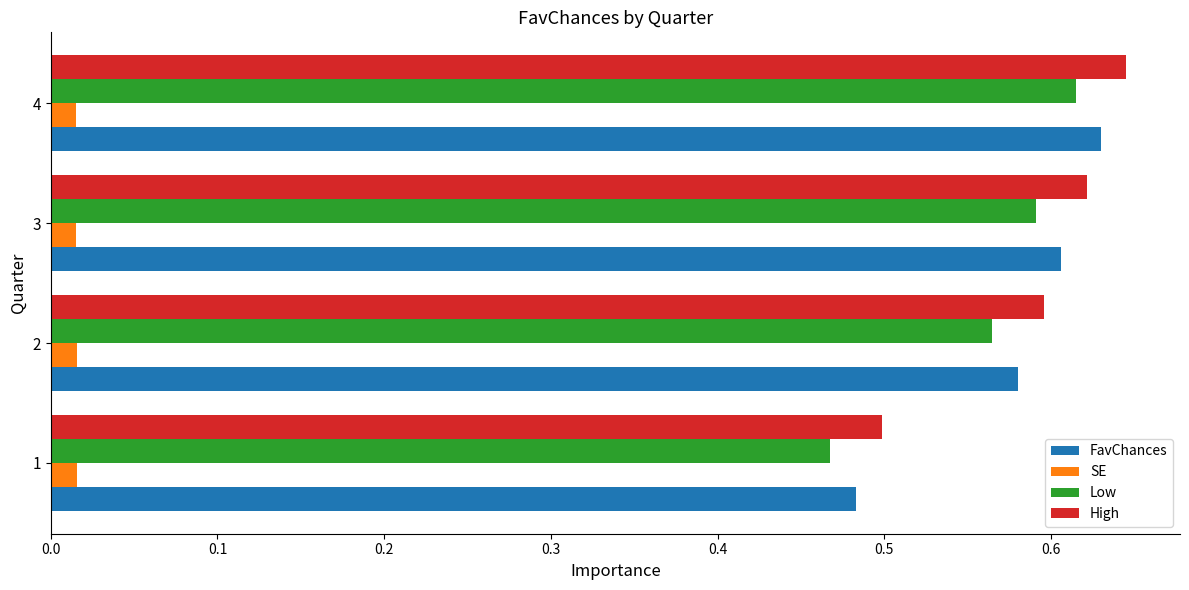

Rank the categories by Low value from highest to lowest.

4, 3, 2, 1